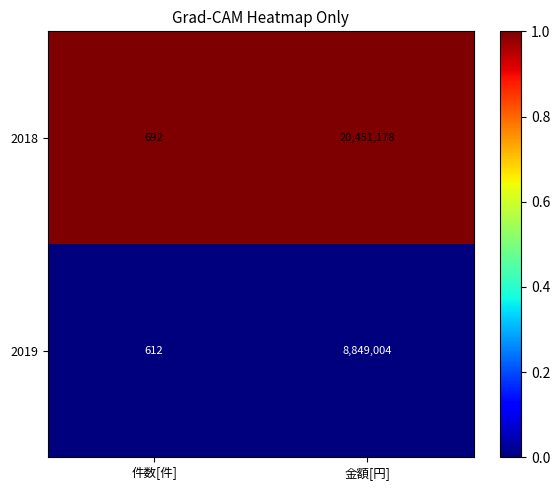

What is the difference between the 2018 values at 金額[円] and 件数[件]?

20450486